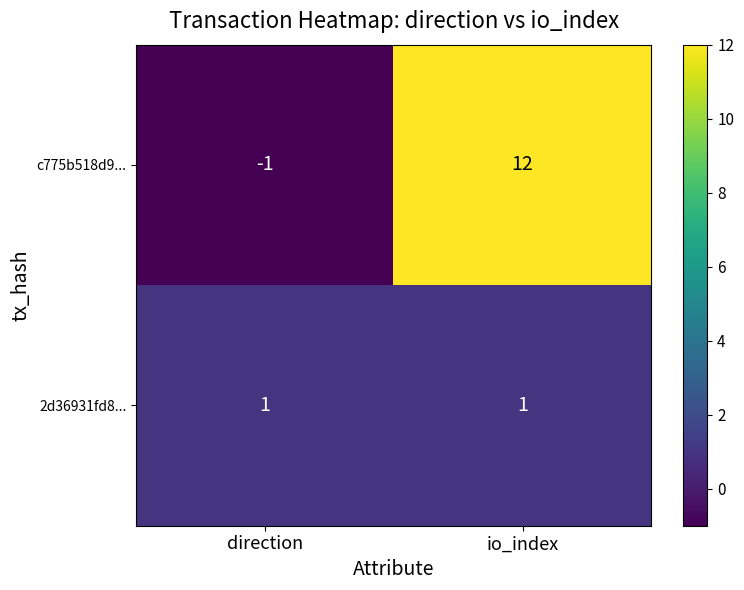

Rank the series by their average value, from highest to lowest.

c775b518d9..., 2d36931fd8...